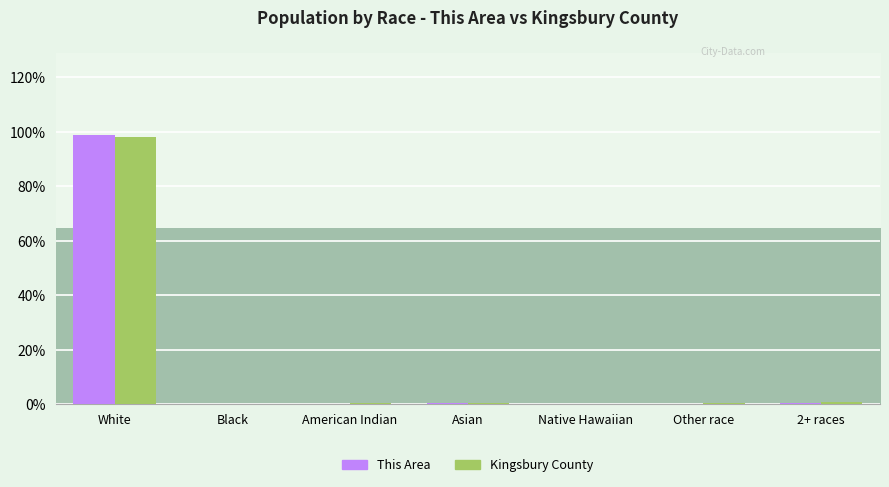

What is the spread (max minus min) of values at Other race?

0.3